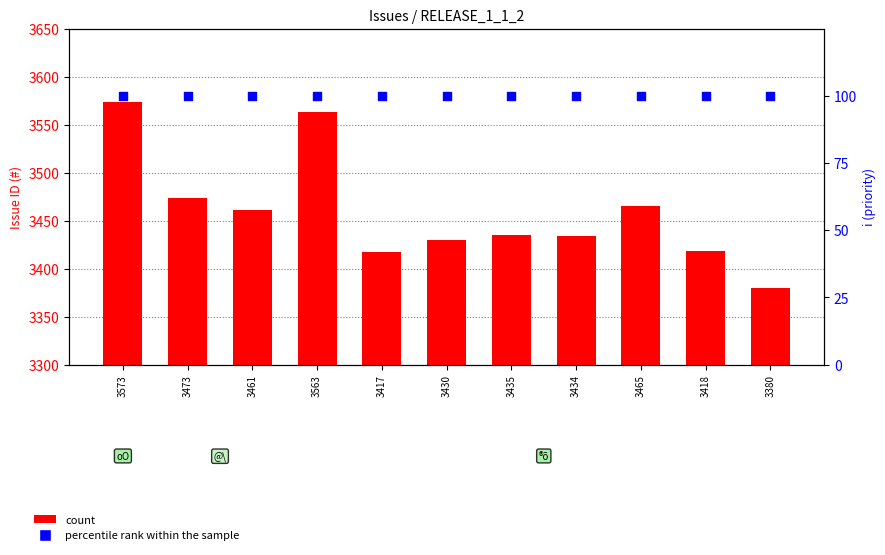

Which series has the largest total across all categories?

count